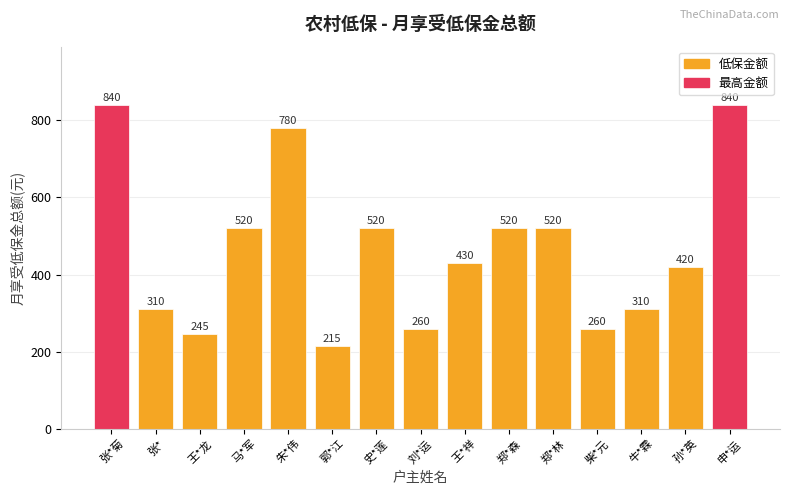

What is the smallest value displayed?

215